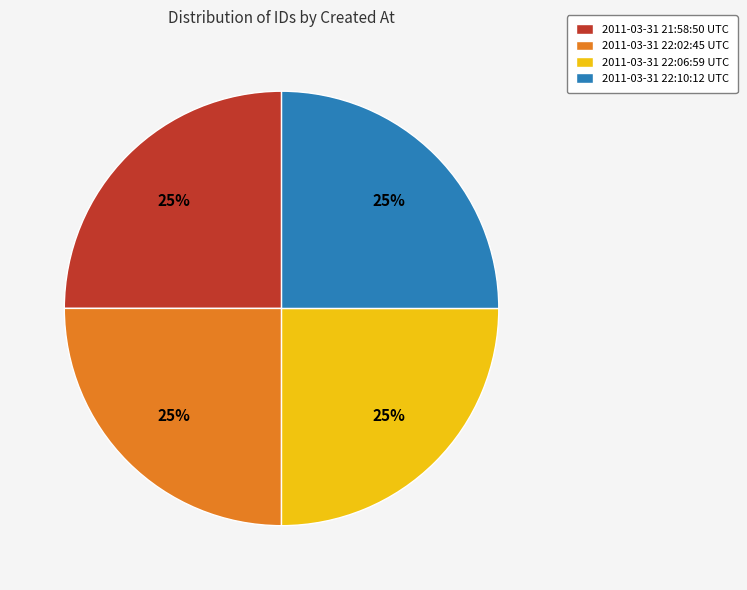

What percentage is the 2011-03-31 22:10:12 UTC slice, to the nearest percent?

25%